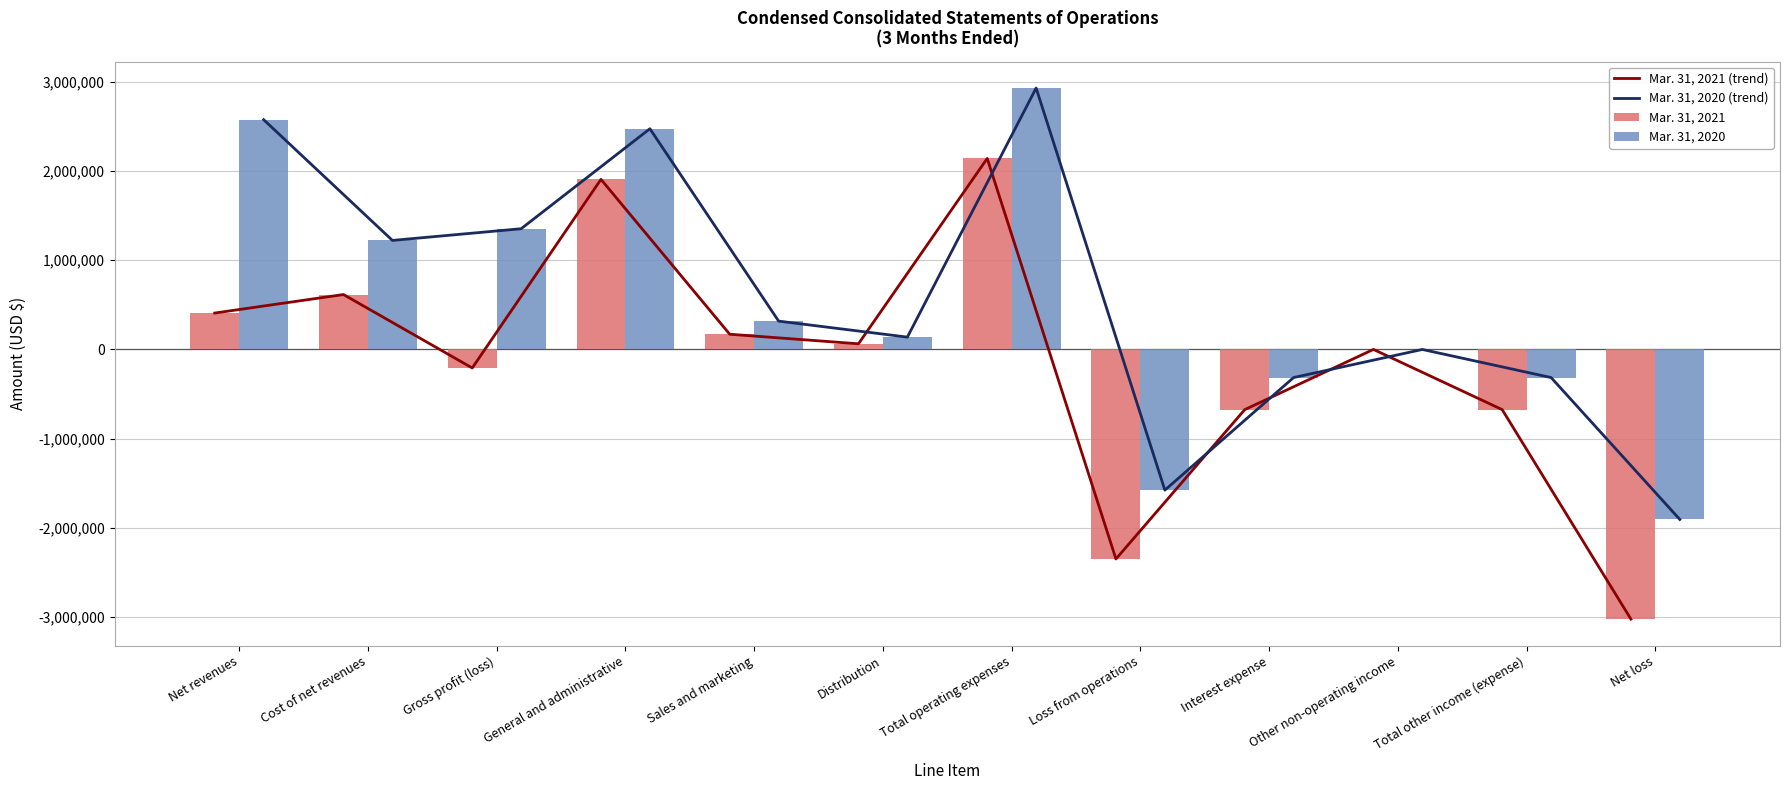

What position from the left is General and administrative?

4